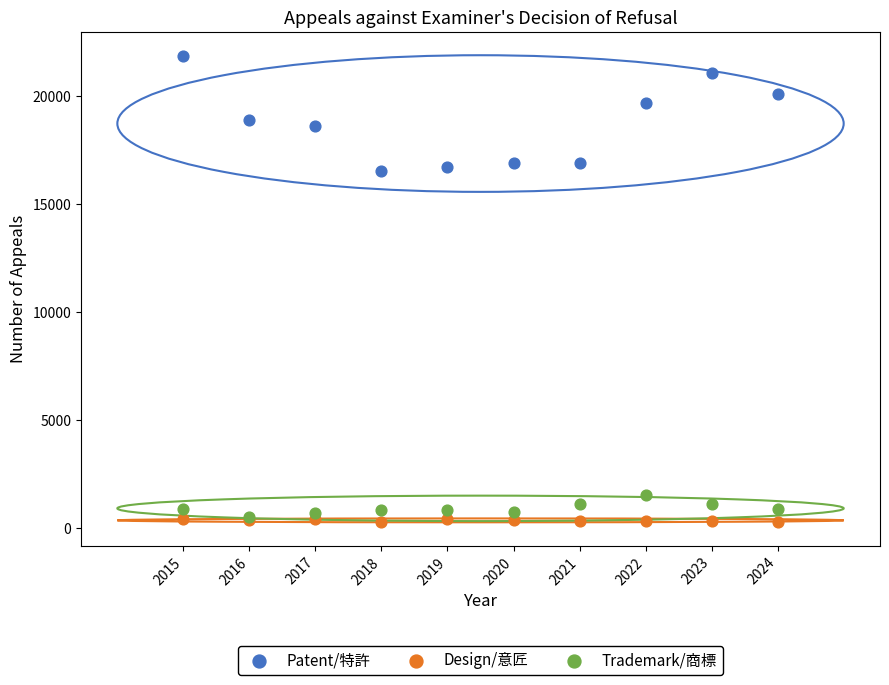

Which series has the largest Y range (max minus min)?

Patent/特許